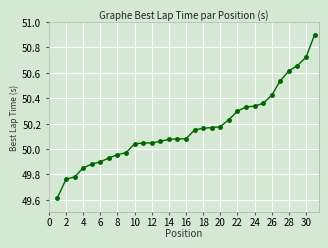

How many values are below 50?

9